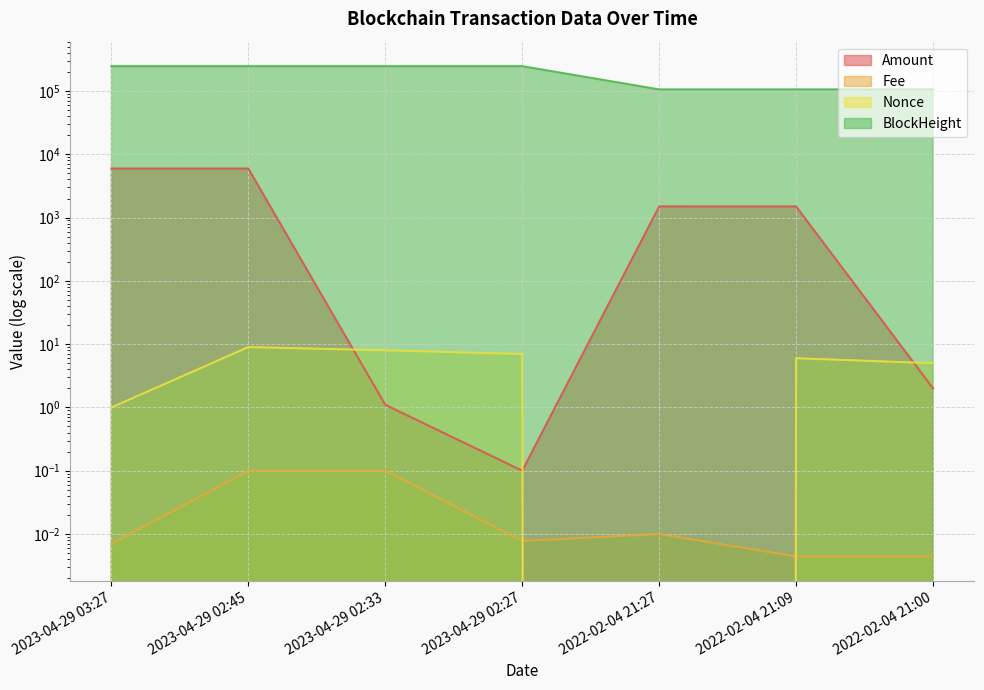

True or false: Fee and Amount intersect in this chart.

False